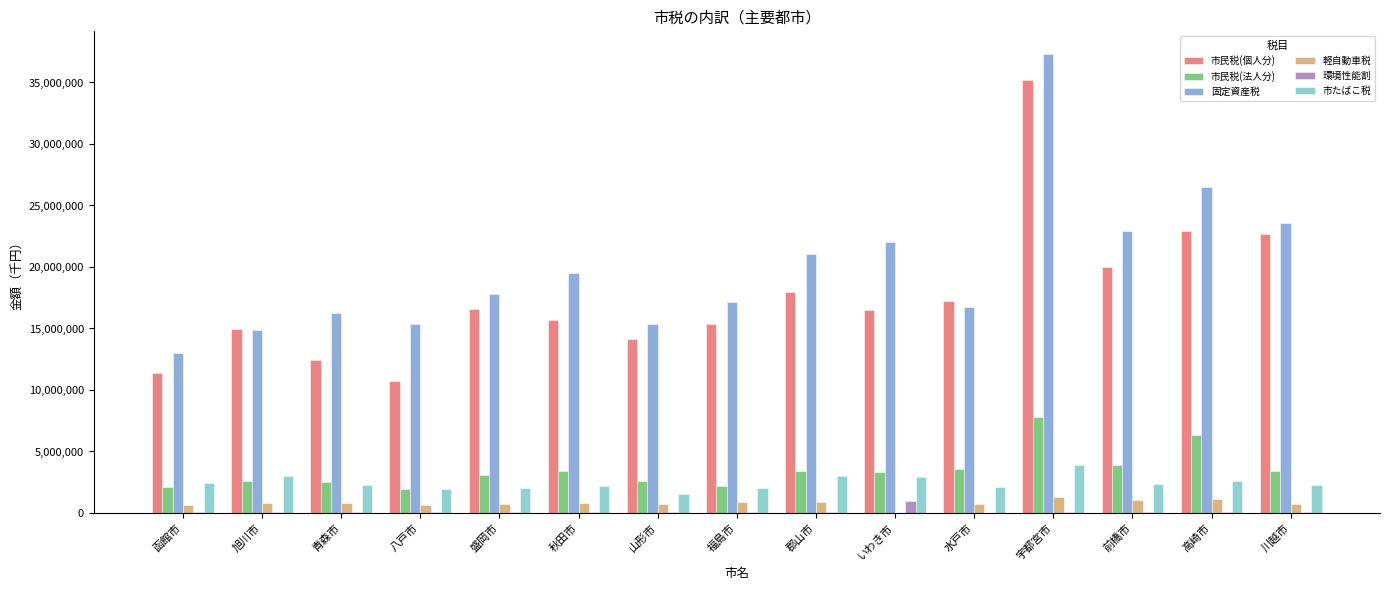

At which category does the chart reach its peak across all series?

宇都宮市